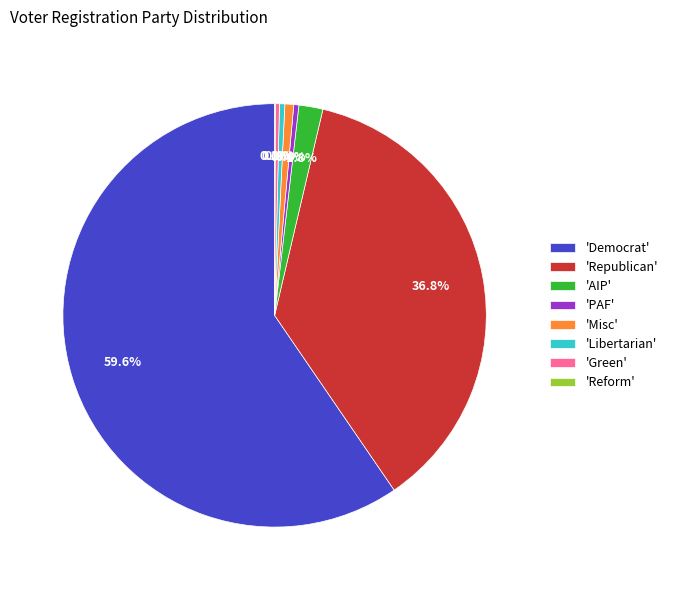

Which slice is the largest?

'Democrat'